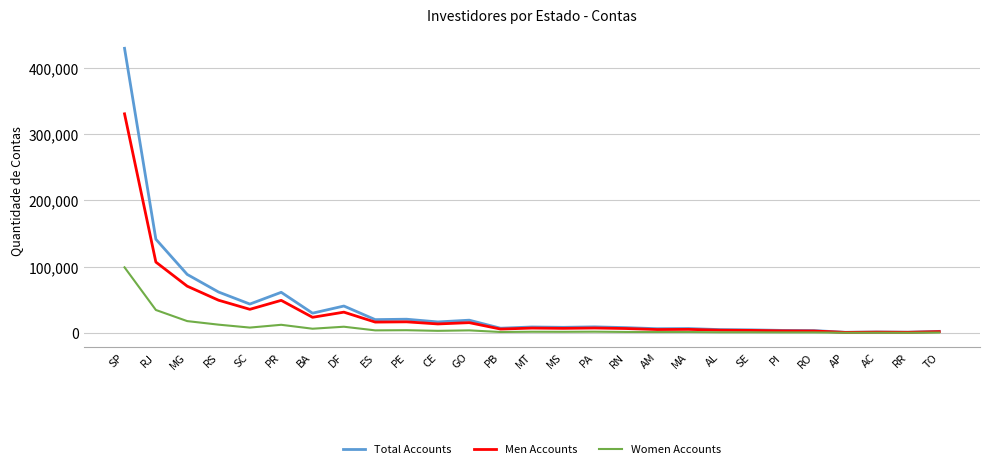

Which series has the widest spread of values?

Total Accounts